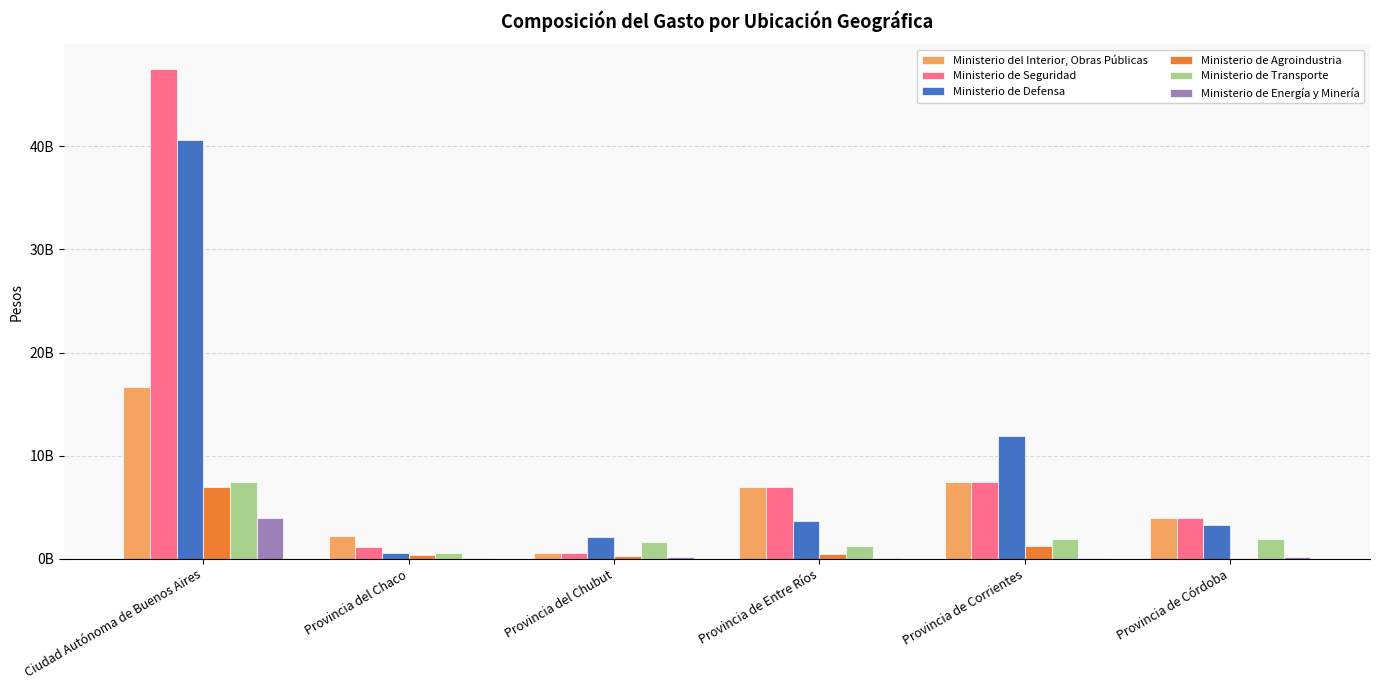

What is the label of the 1st bar from the left?

Ciudad Autónoma de Buenos Aires